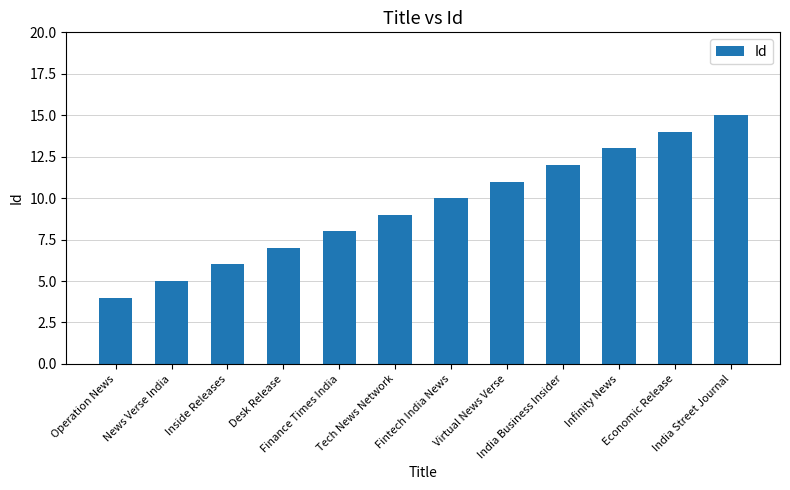

What is the label of the 6th bar from the left?

Tech News Network